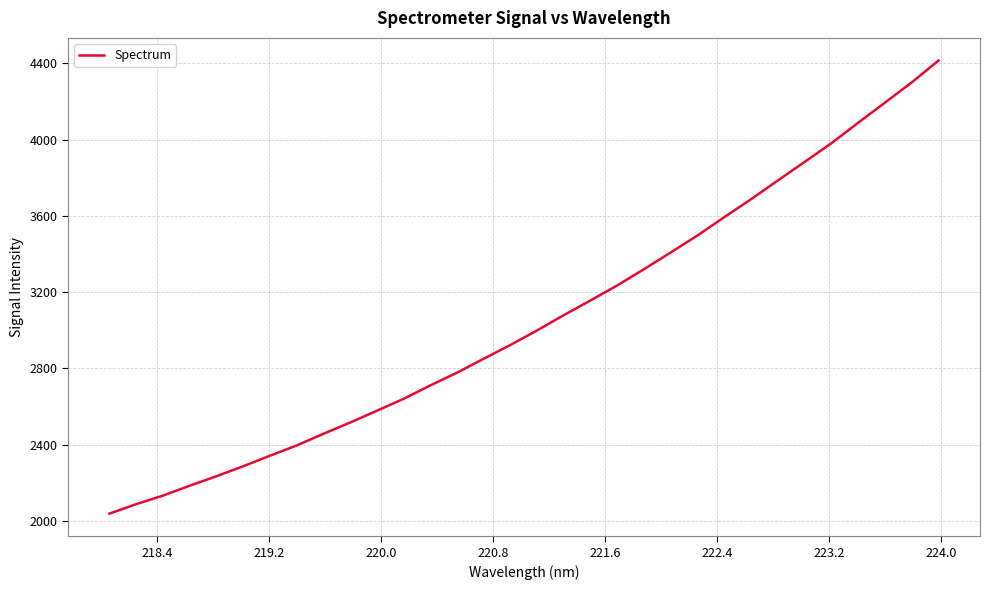

Is this an area chart (filled region under the line)?

No